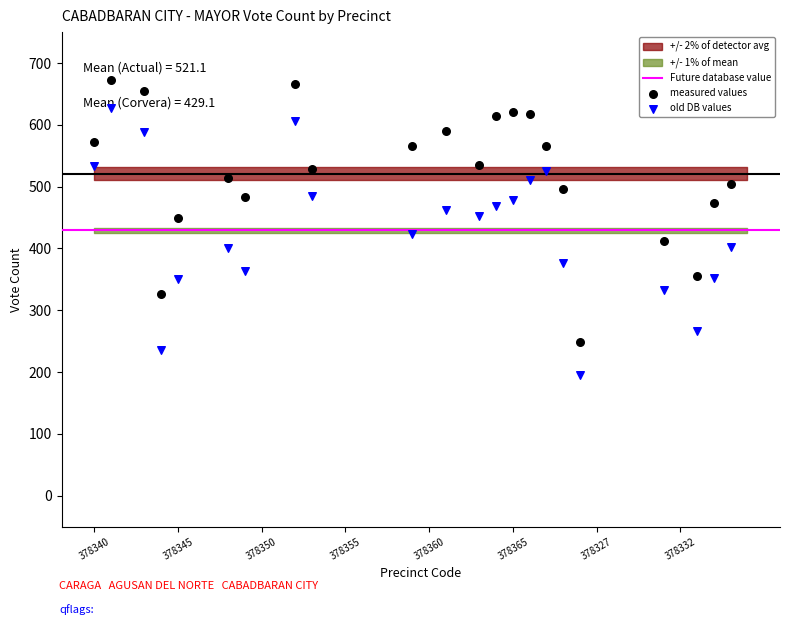

At how many categories does at least one series exceed 537?

10